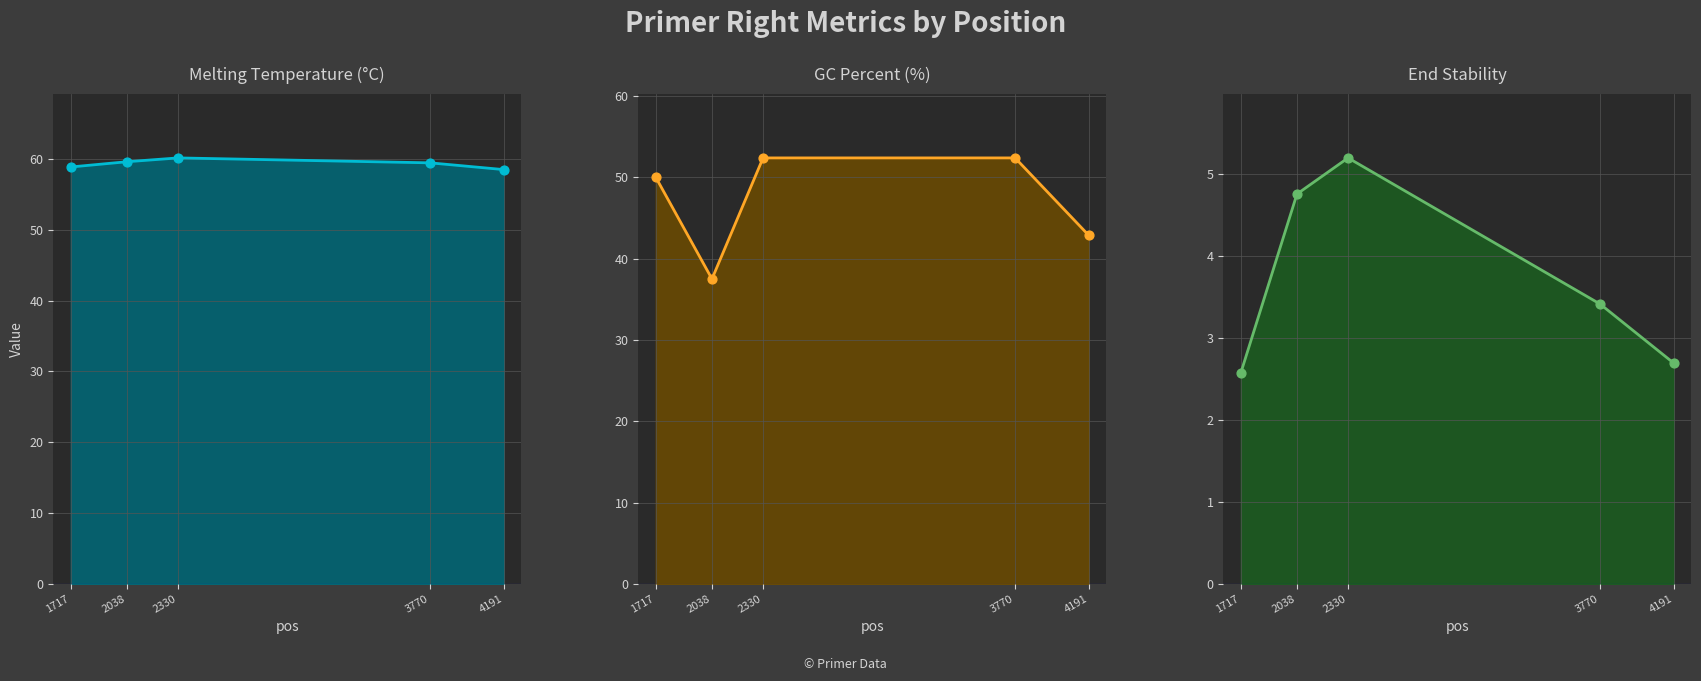

Which series has the largest total across all categories?

PRIMER_RIGHT_0_TM